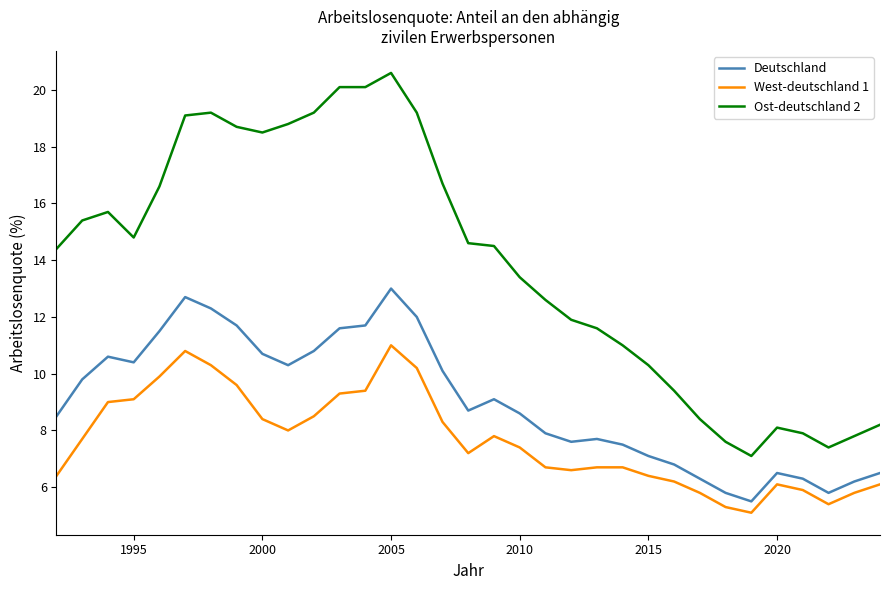

Is the value of Ost-deutschland 2 at 2022 greater than the value of West-deutschland 1 at 2016?

Yes